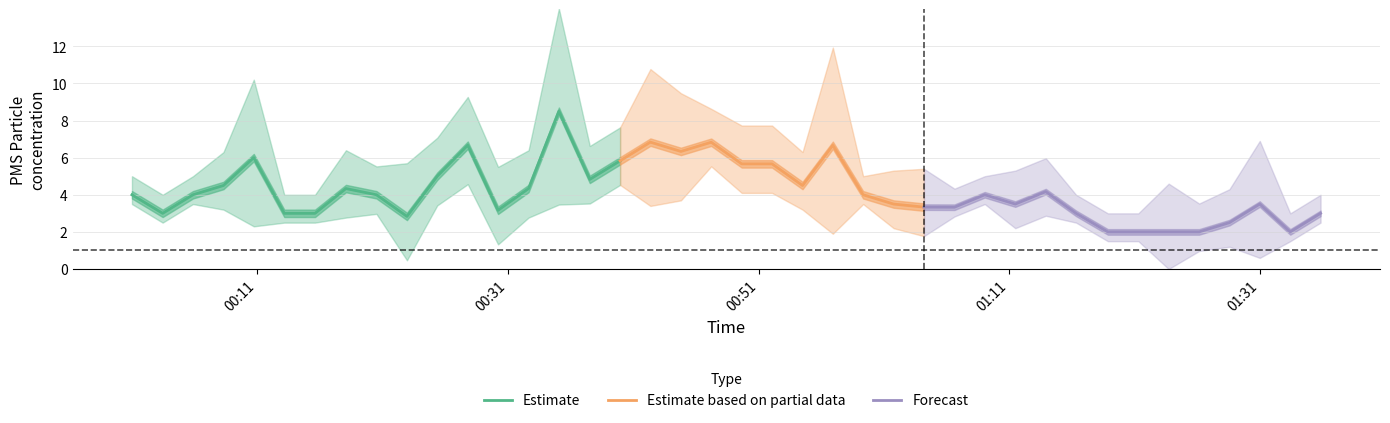

What is the lowest value of the Estimate series?

2.8